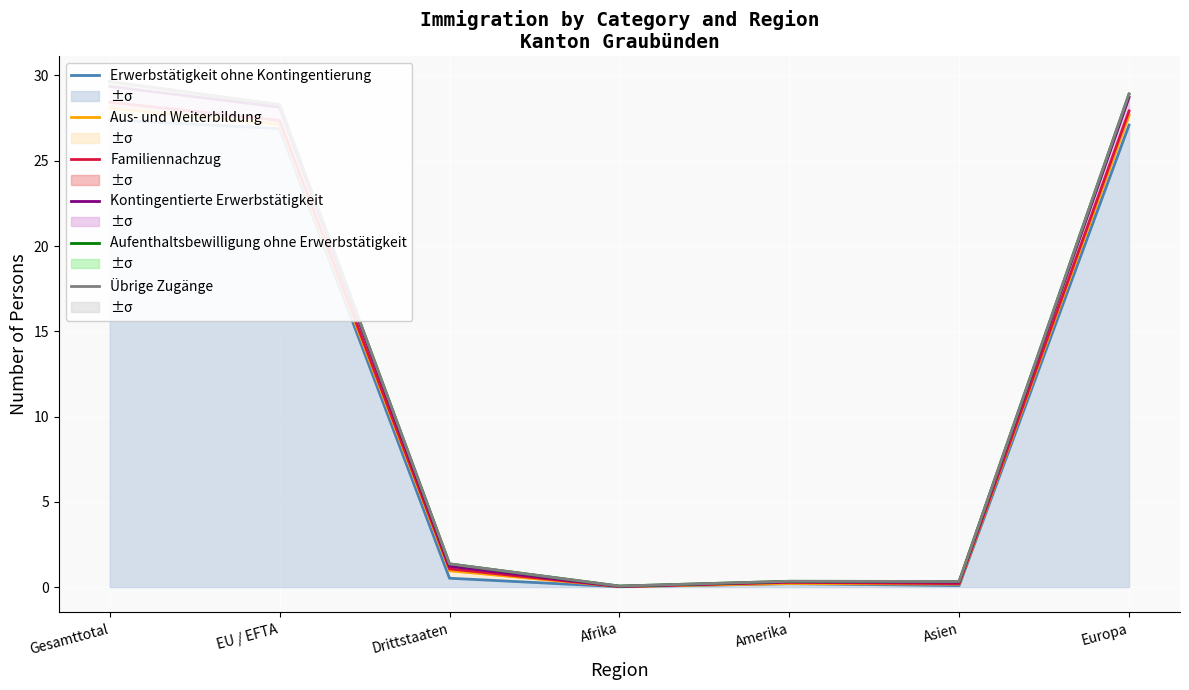

Which series changed the most between Drittstaaten and Europa?

Aufenthaltsbewilligung ohne Erwerbstätigkeit